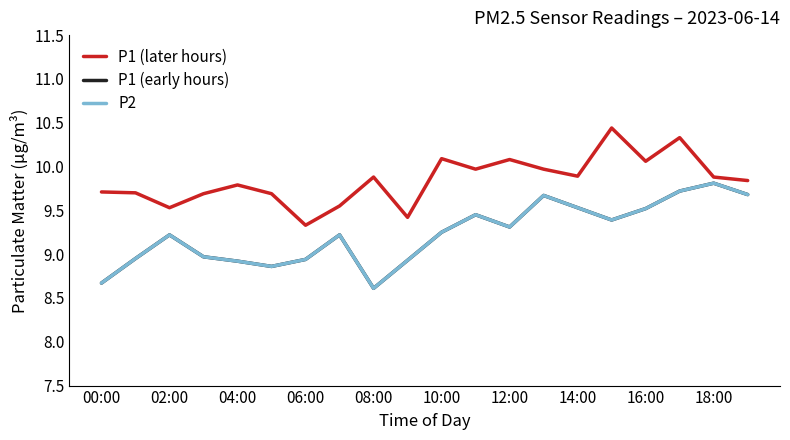

Is this an area chart (filled region under the line)?

No